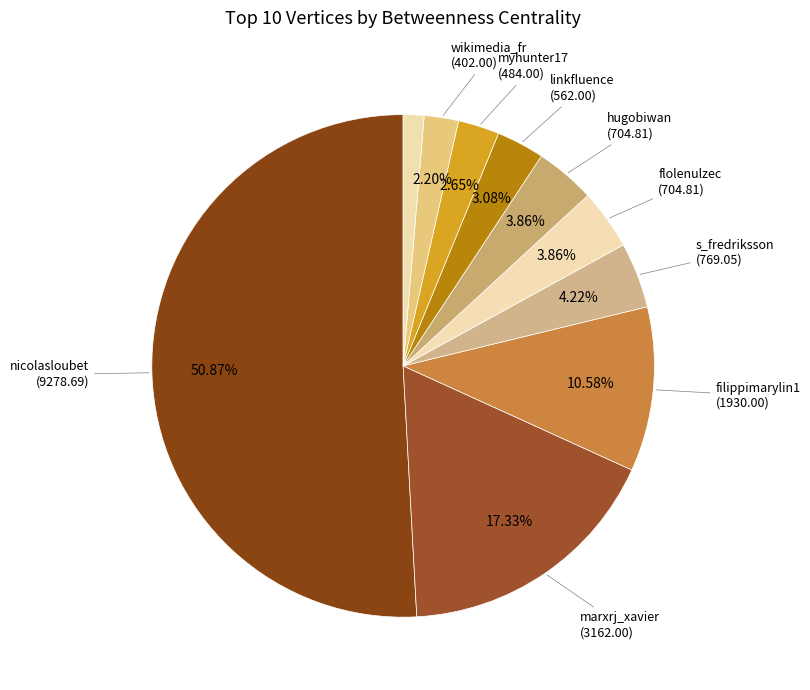

What is the majority slice?

nicolasloubet